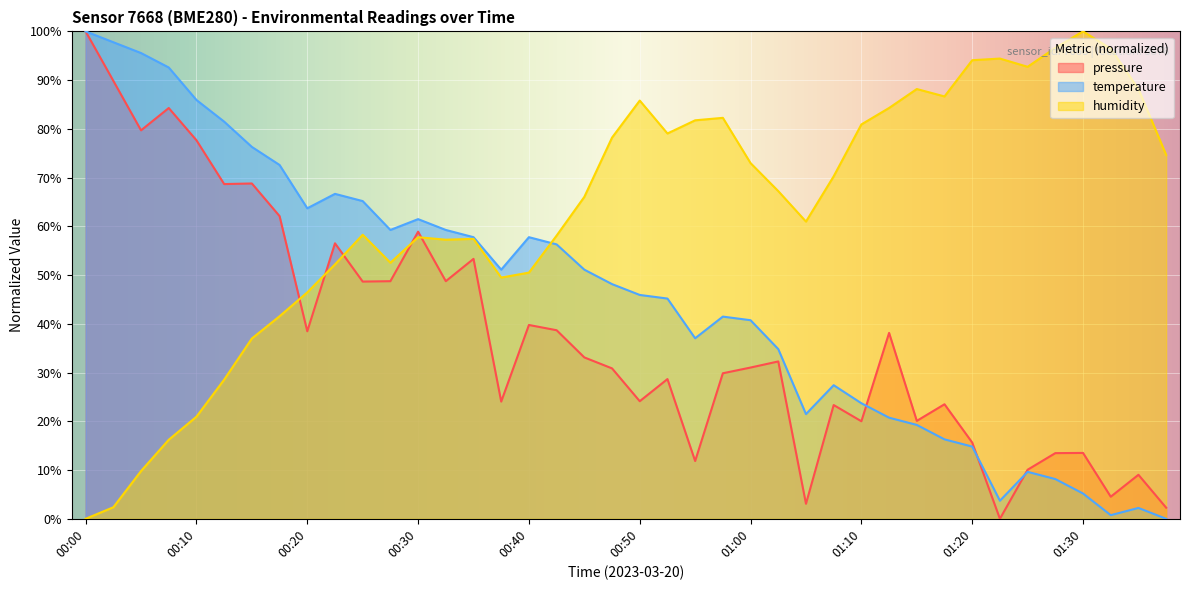

How many values in the humidity series are below 67?

20